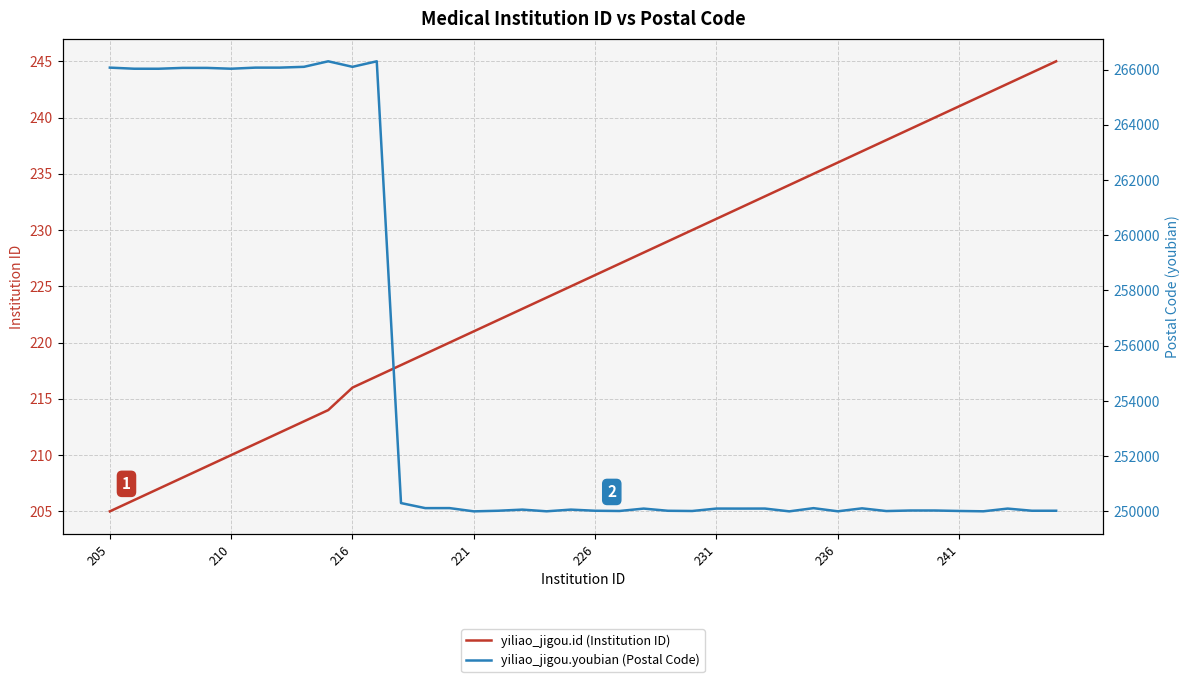

Between 19 and 29, which series saw the biggest shift?

yiliao_jigou.youbian (Postal Code)